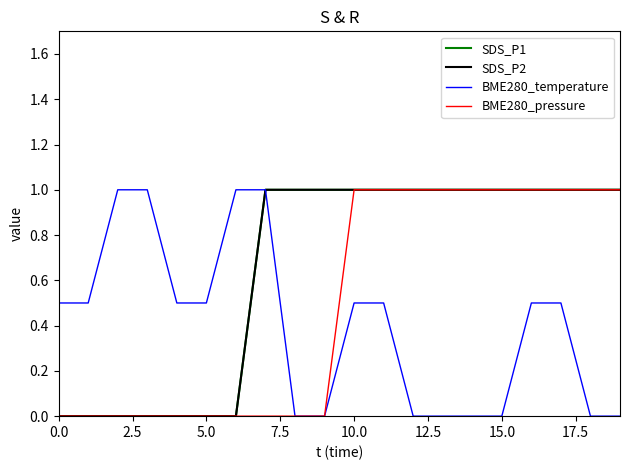

Does the chart display data point markers on the line(s)?

No